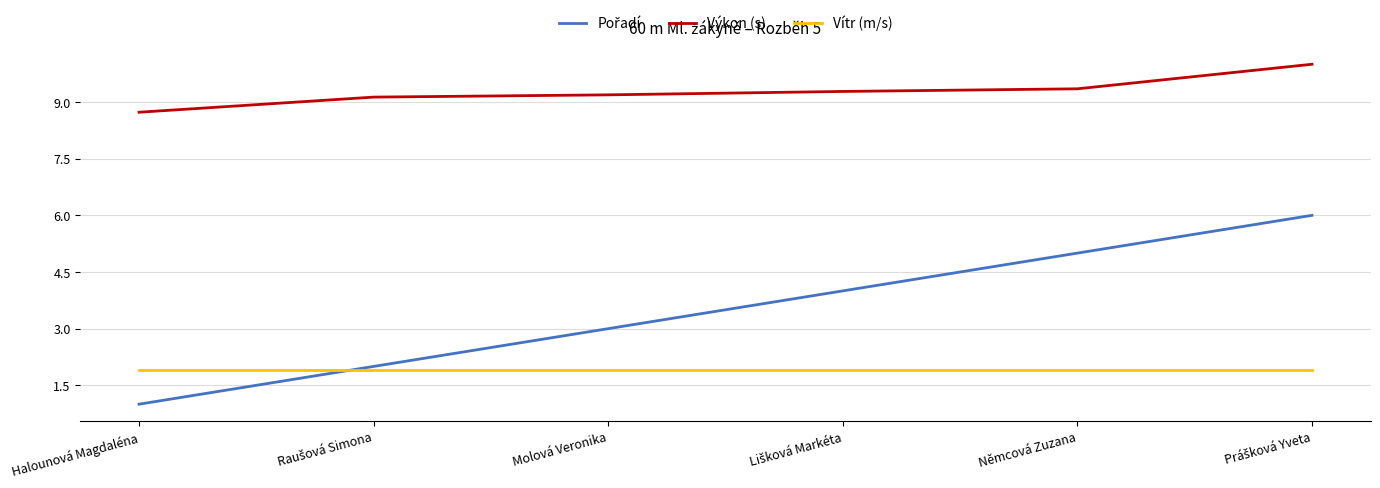

Is it true that Vítr (m/s) equals 1.9 at Němcová Zuzana?

True